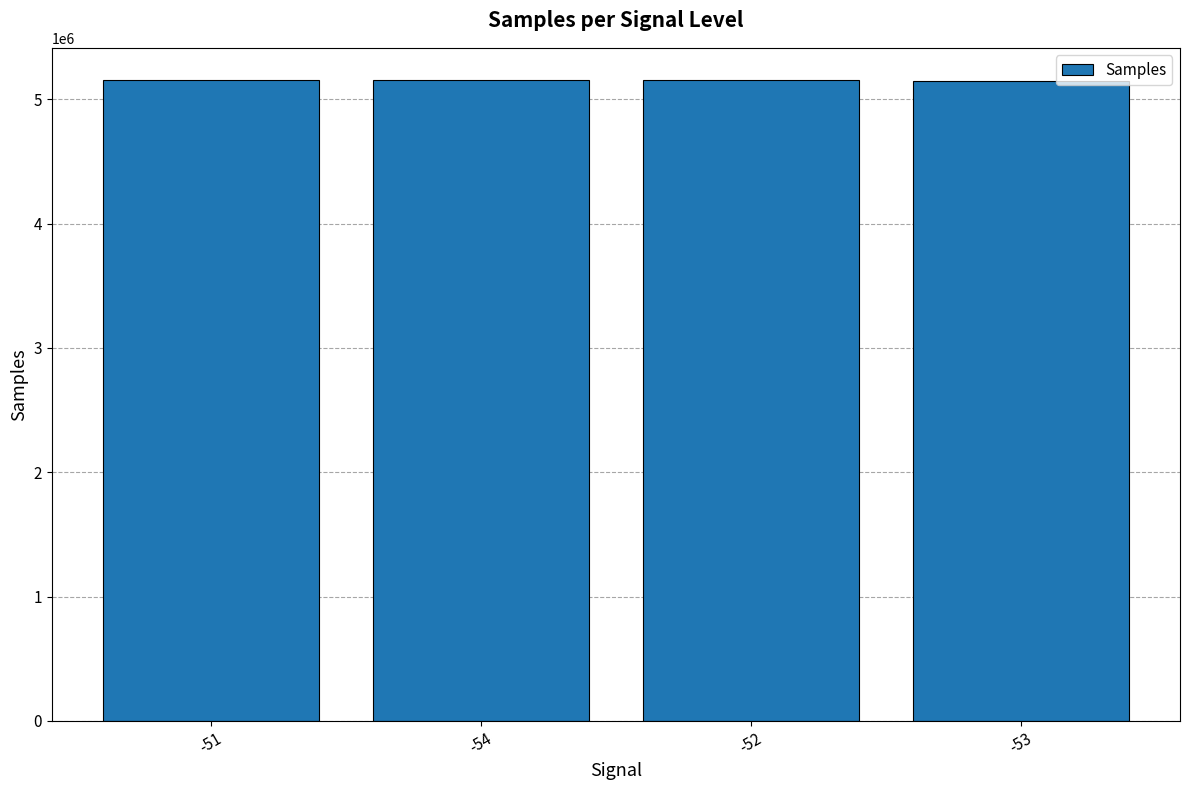

What is the value of the 1st bar from the left?

5156493.0